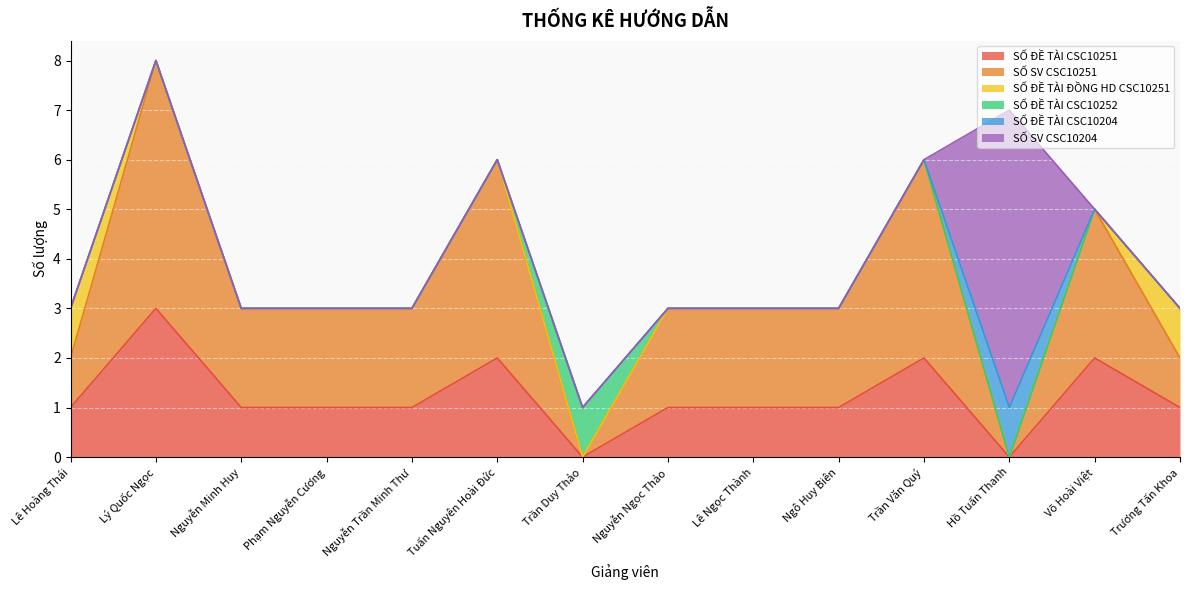

Which has a higher value, Tuấn Nguyên Hoài Đức or Lê Hoàng Thái?

Tuấn Nguyên Hoài Đức